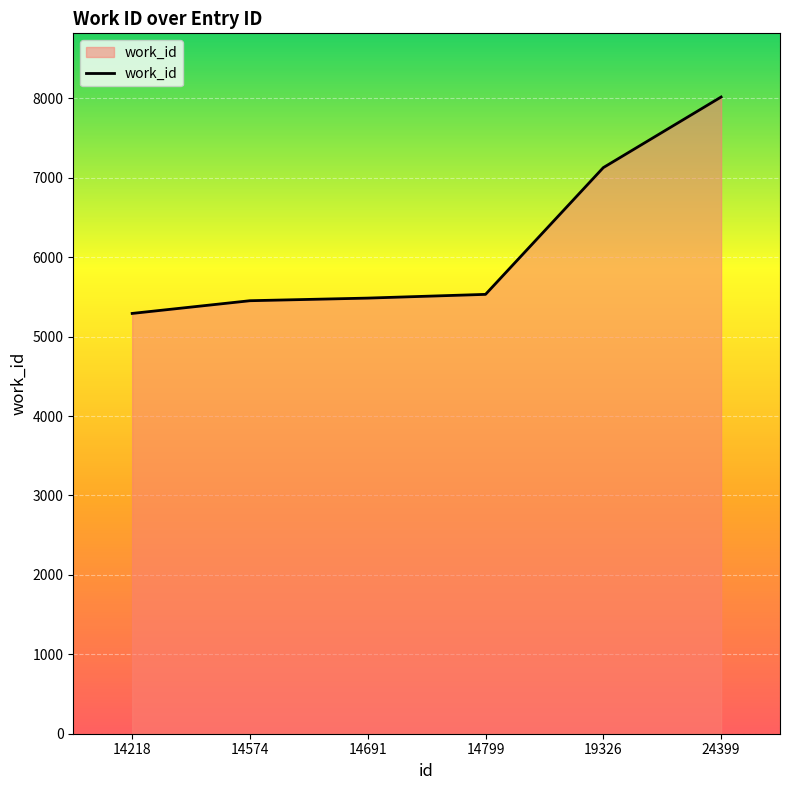

The chart shows a value of 10400 at 19326. True or false?

False